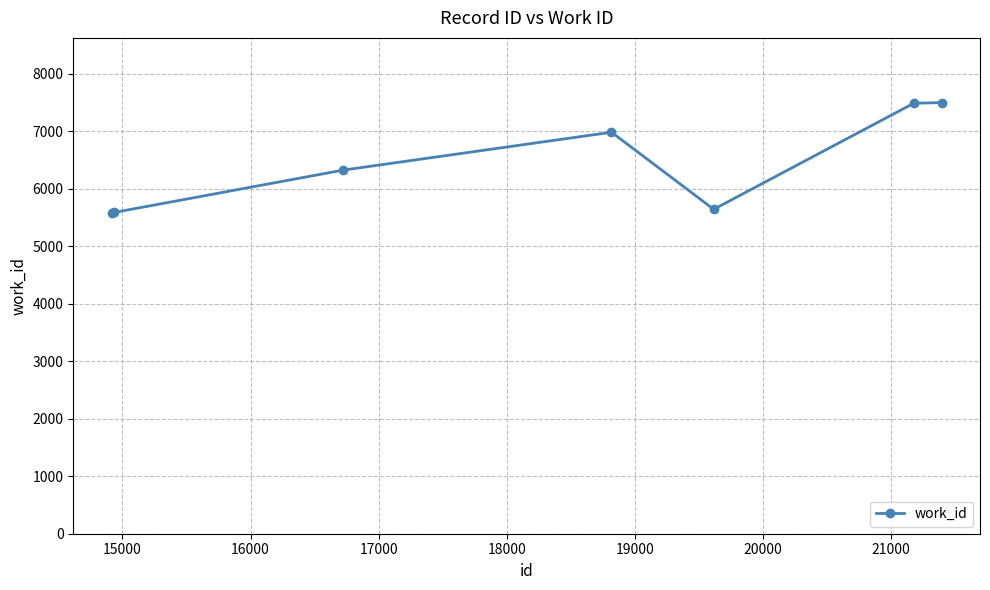

True or false: there are more than 2 points higher than both neighbors.

False